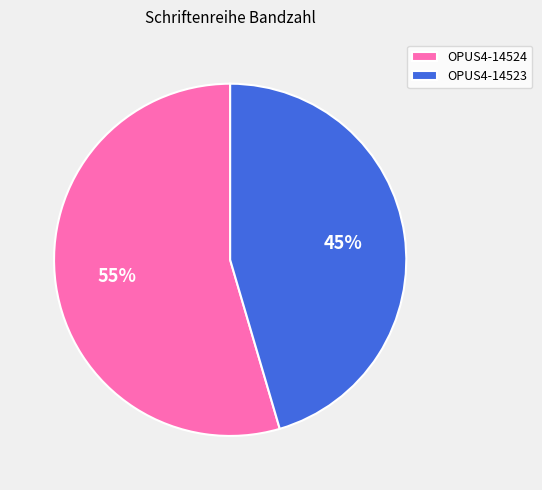

Rank the categories by value from highest to lowest.

OPUS4-14524, OPUS4-14523